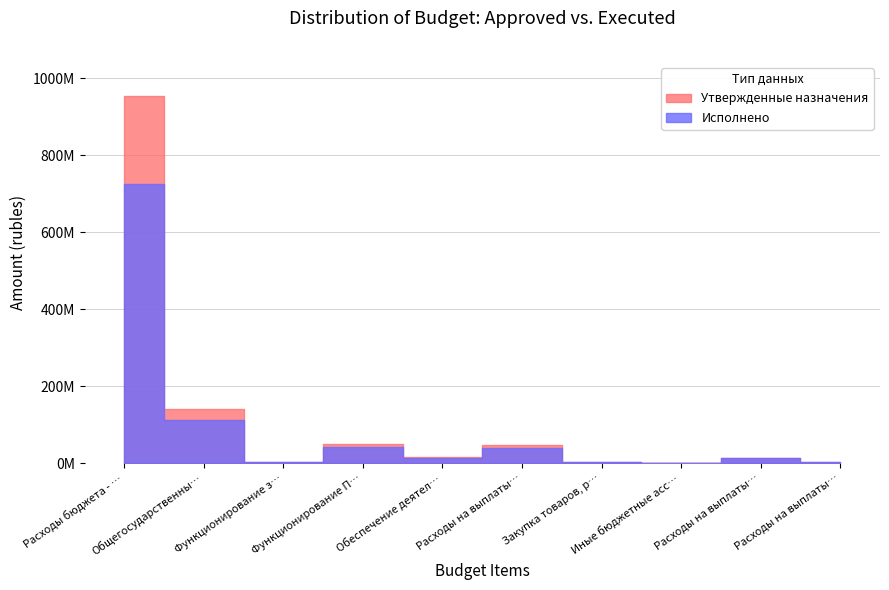

Count the number of data series in this chart.

2